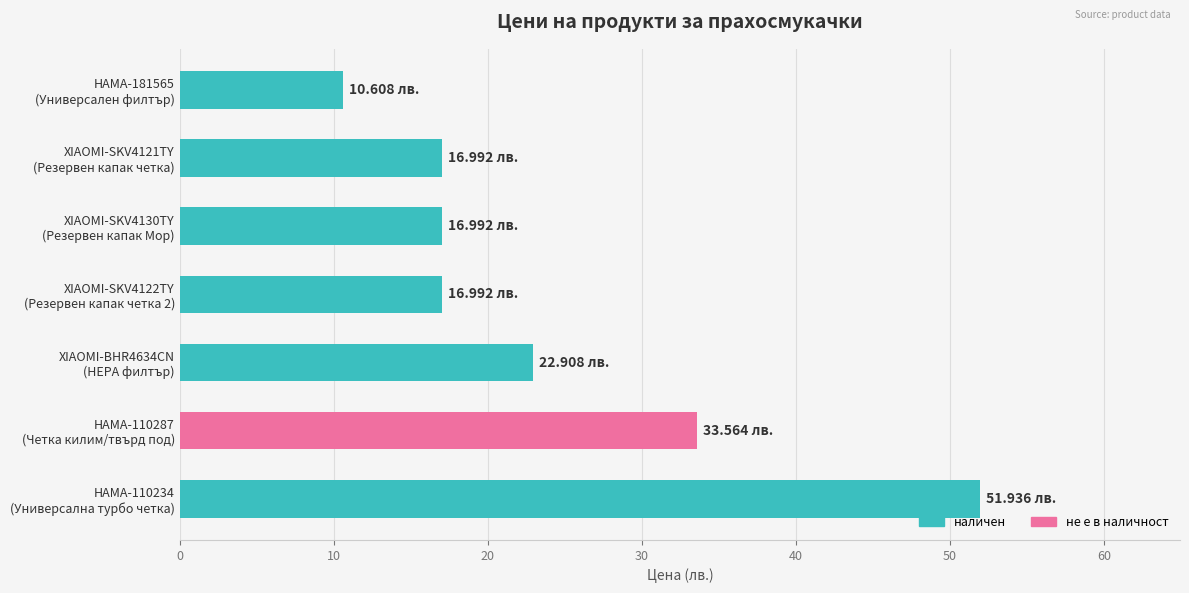

What is the difference between the second highest and second lowest values?

16.6